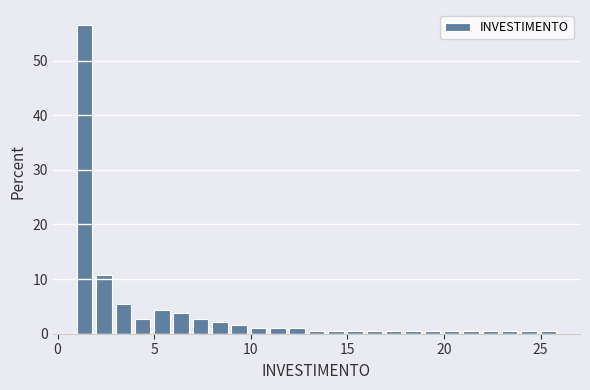

Around what value on the x-axis is the tallest bar? Give the approximate position of its centre, as read against the axis.

1.5